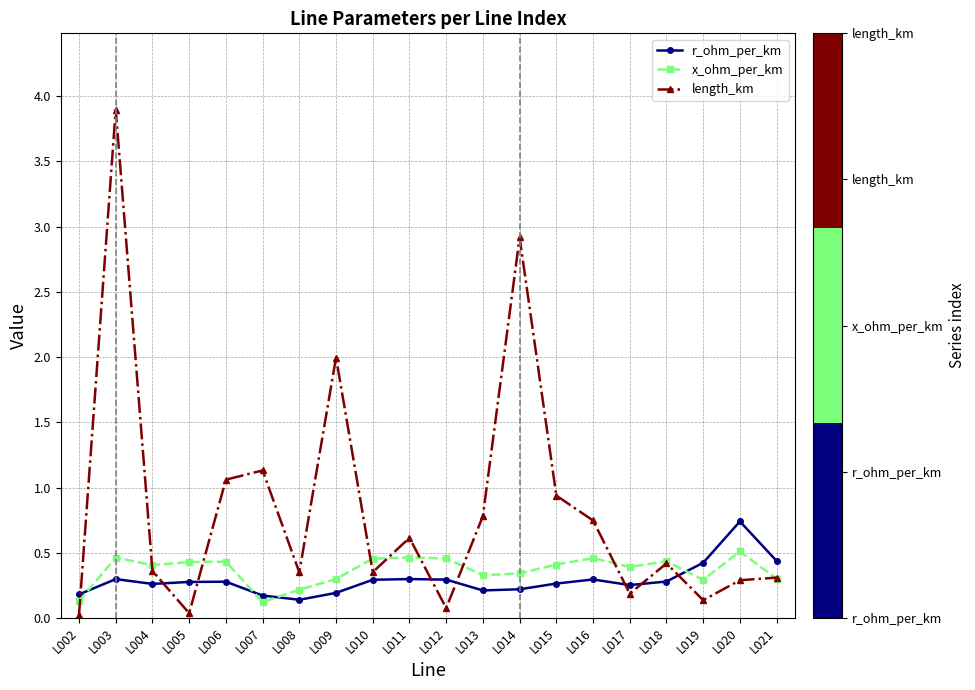

Is this an area chart (filled region under the line)?

No